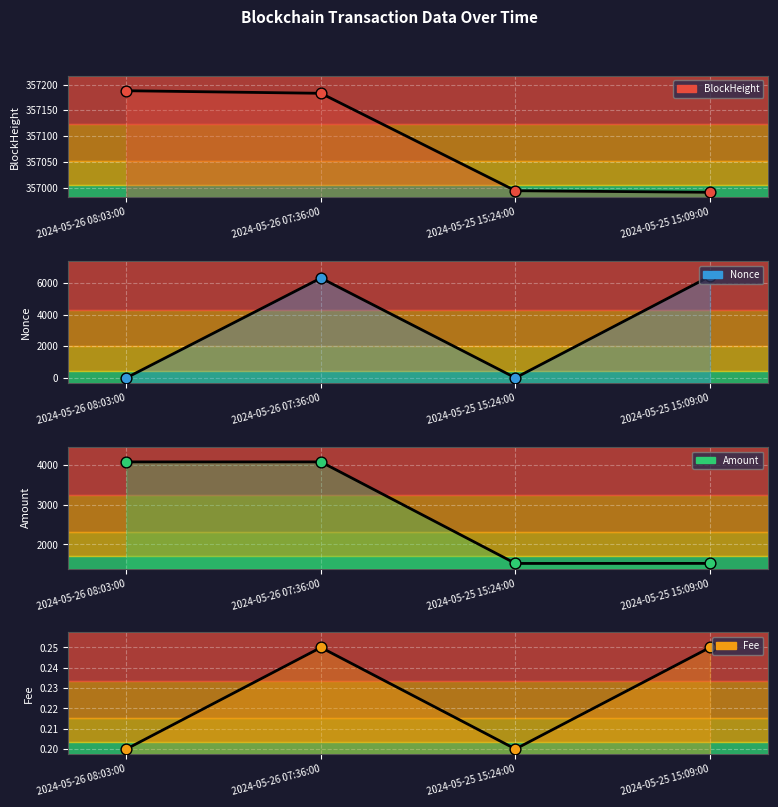

At which category is the sum across all series the highest?

2024-05-26 07:36:00